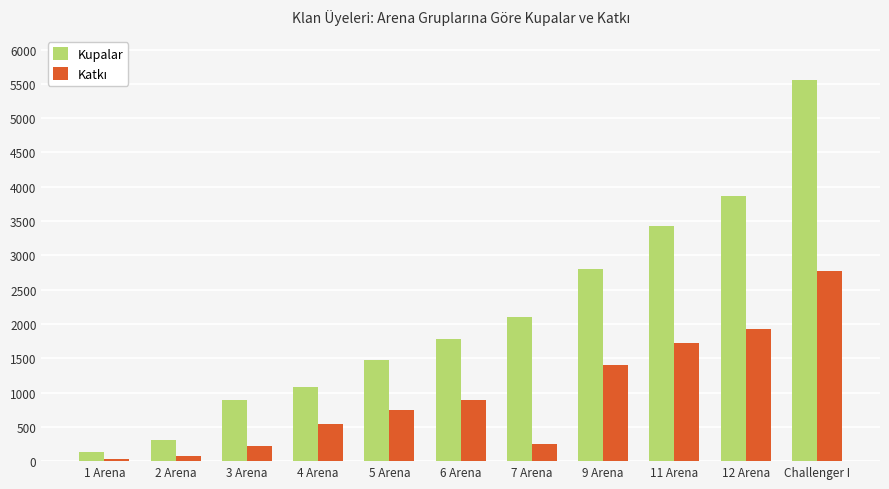

List the labels in order of Kupalar value, smallest first.

1 Arena, 2 Arena, 3 Arena, 4 Arena, 5 Arena, 6 Arena, 7 Arena, 9 Arena, 11 Arena, 12 Arena, Challenger I